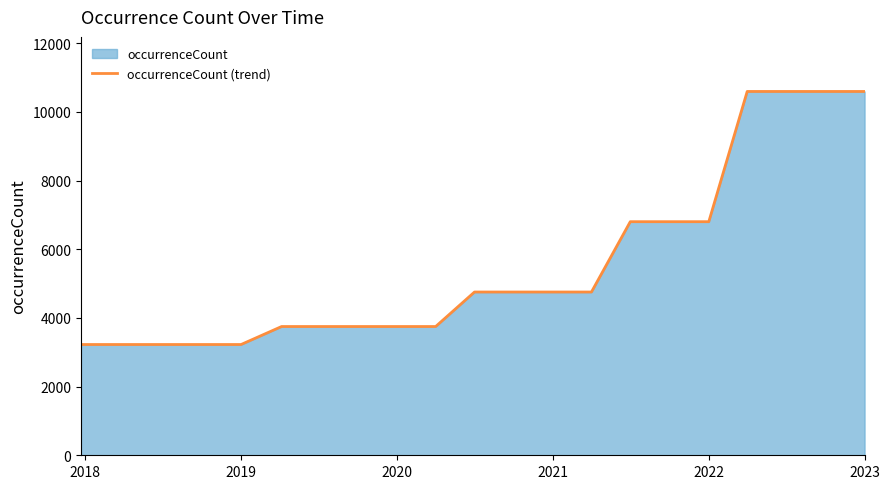

How many lines are shown in the chart?

1